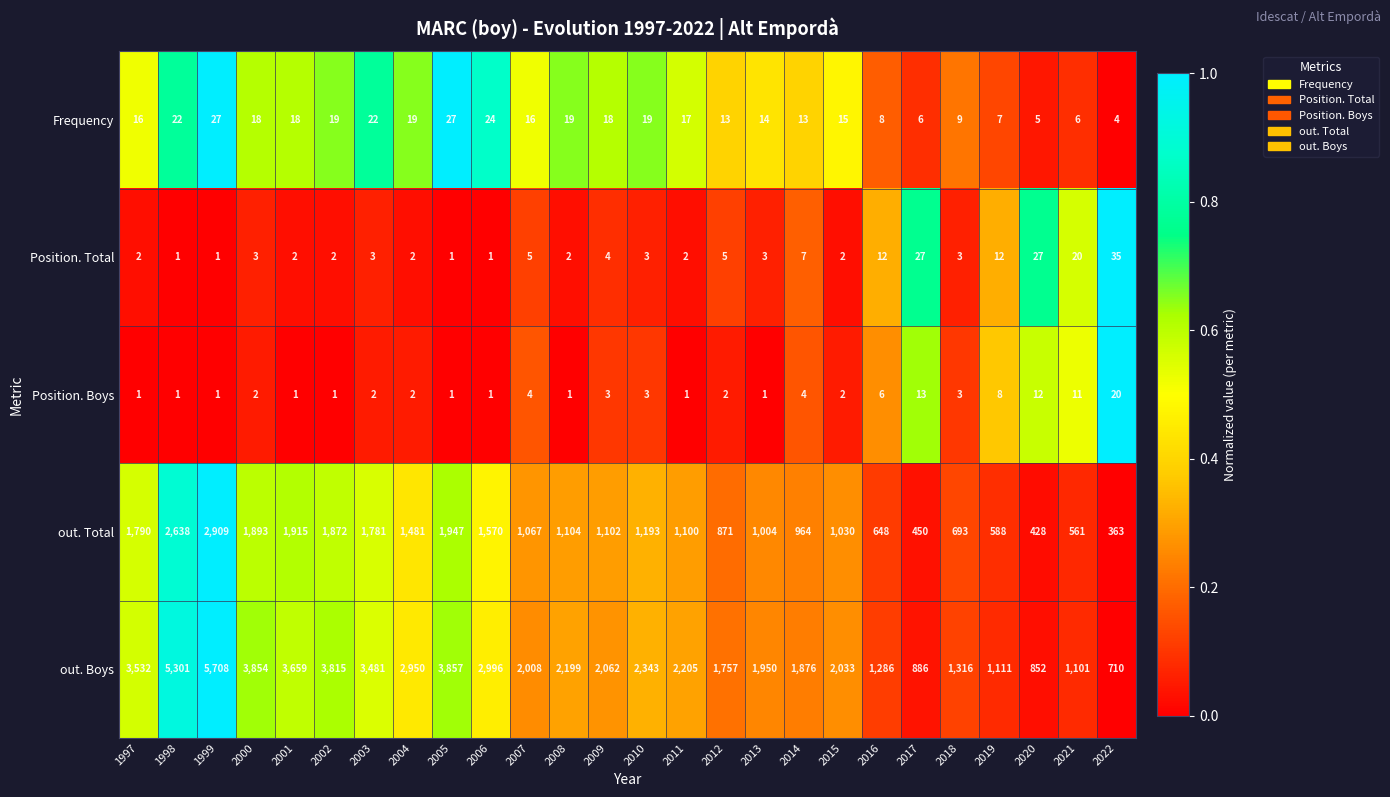

What is the average value of the Frequency series?

15